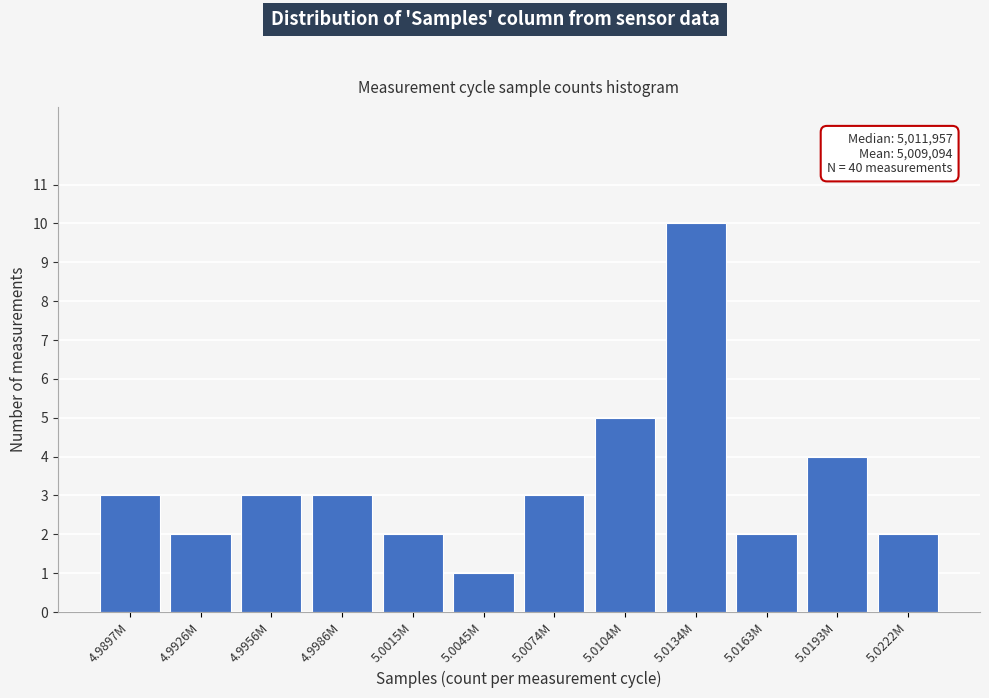

Reading left to right, transcribe all the data shown in this chart.

4.9897M=3	4.9926M=2	4.9956M=3	4.9986M=3	5.0015M=2	5.0045M=1	5.0074M=3	5.0104M=5	5.0134M=10	5.0163M=2	5.0193M=4	5.0222M=2